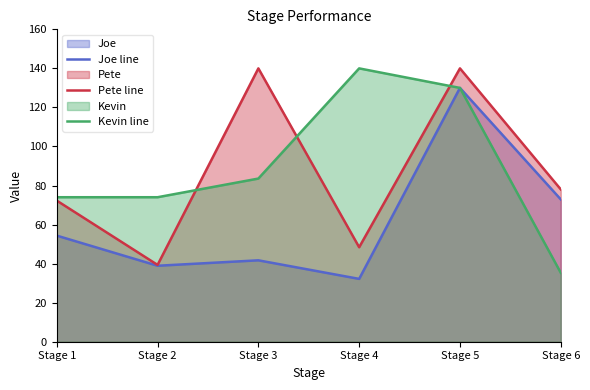

True or false: Pete line and Joe line cross at least once.

False